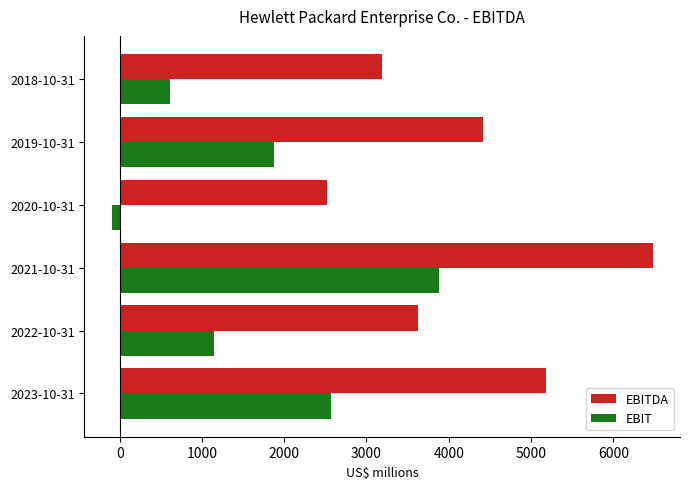

Which series has the largest total across all categories?

EBITDA